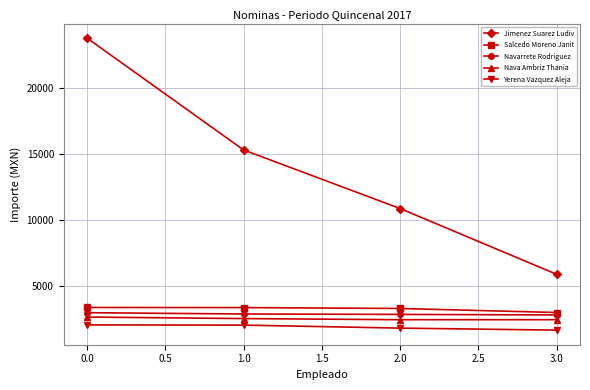

What is the difference between the highest and lowest values at 0.0?

21769.4